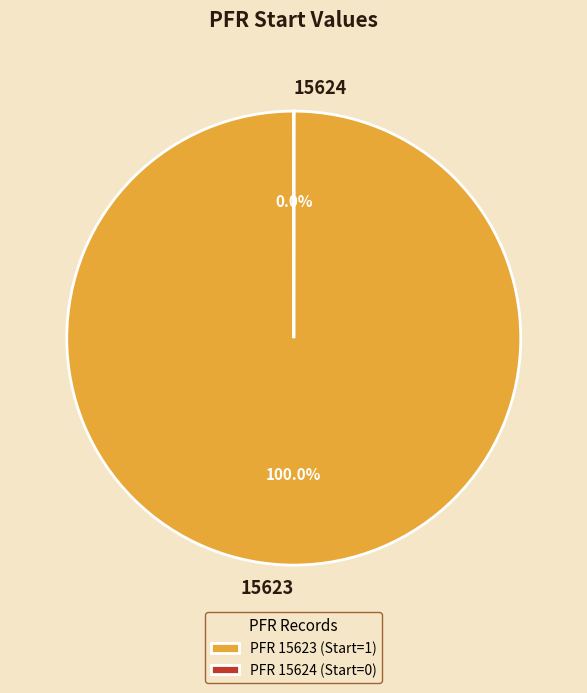

To the nearest percent, what portion does 15623 represent?

100%